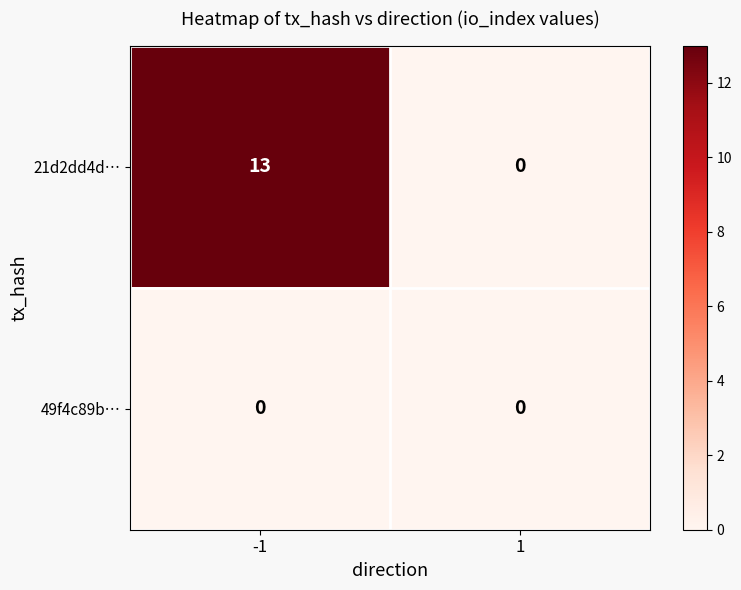

True or false: 21d2dd4d… has a value of 17 at -1.

False